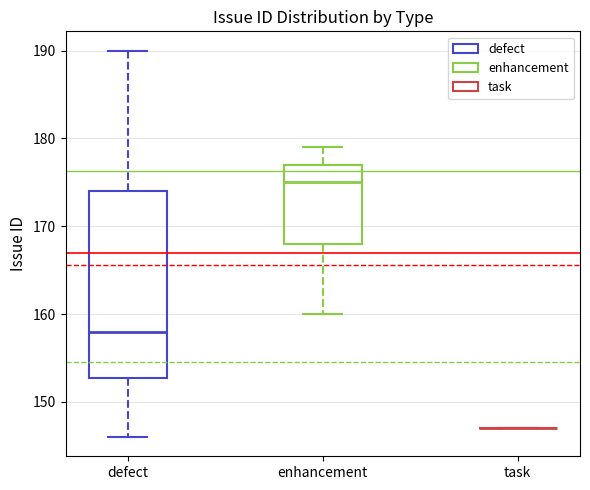

Reading left to right, transcribe this box plot: for each box, give where its median line is, the range the box spans, and where its two whiskers end, as read against the y-axis. The values are not printed on the chart, so give them approximately, as read against the axis.

defect: median 158, box 153 to 174, whiskers 146 to 190
enhancement: median 175, box 168 to 177, whiskers 160 to 179
task: box collapsed to a line at 147, whiskers 147 to 147